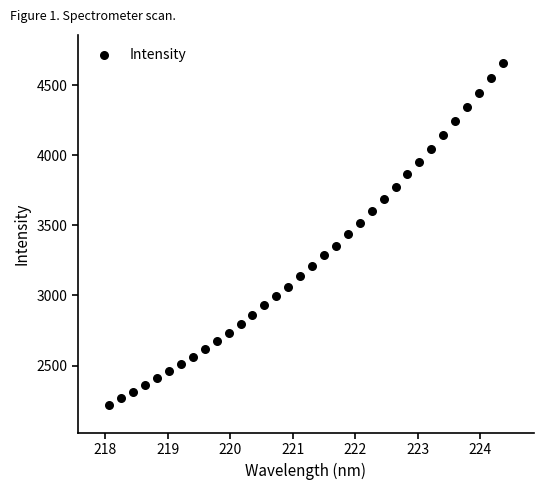

What is the range of X values (max minus min)?

6.3